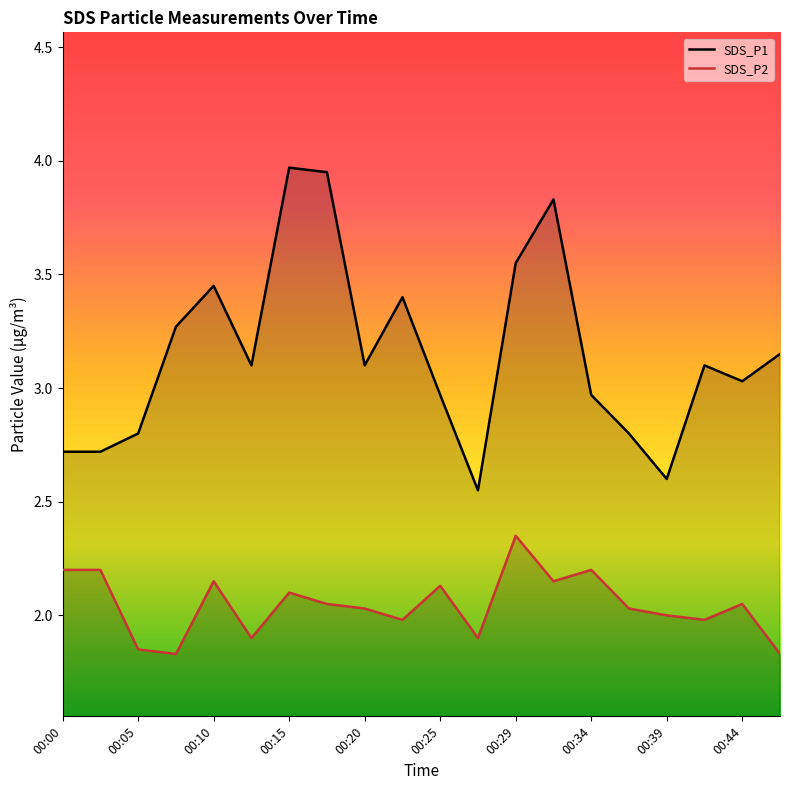

Which series has the largest total across all categories?

SDS_P1